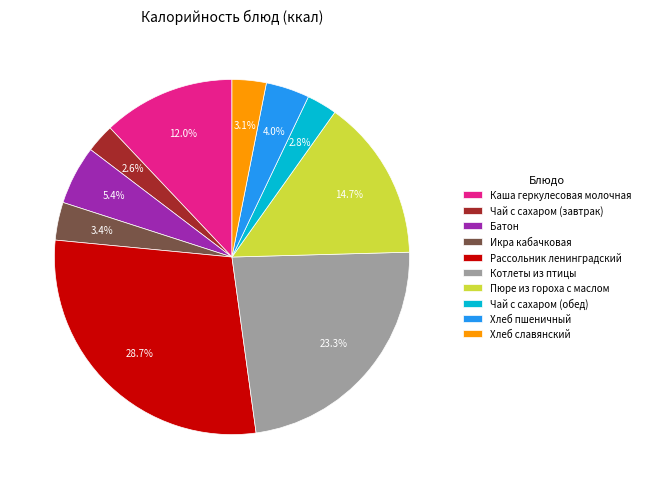

Does any single category account for the majority?

No